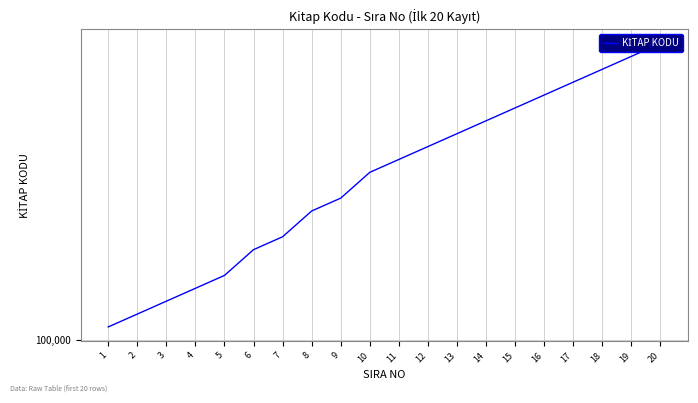

Where is the data nearest to the value 100120?

9